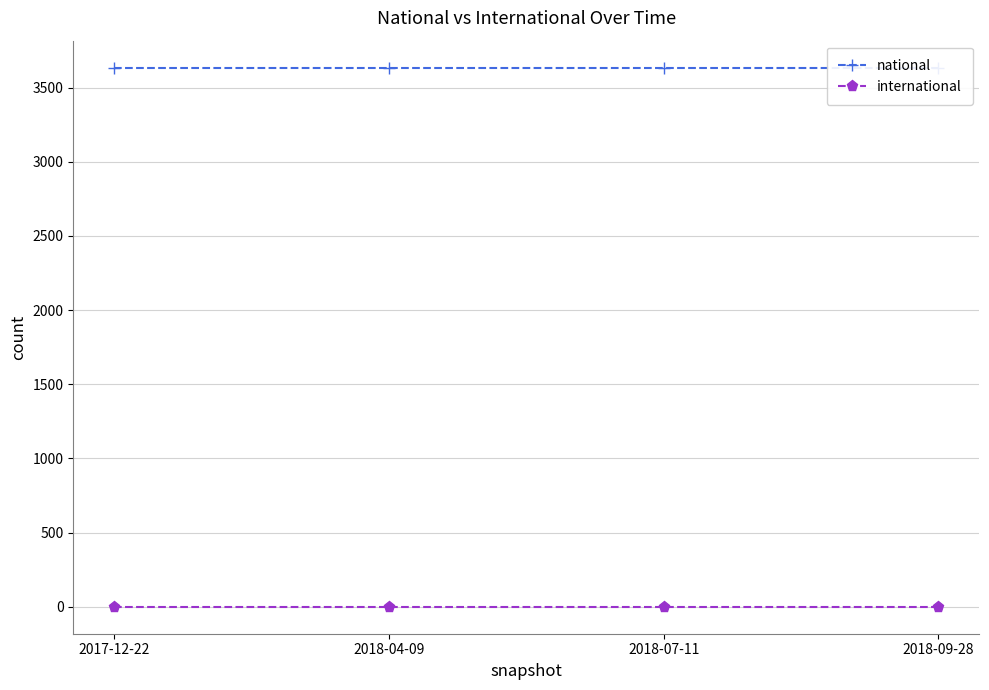

True or false: international and national intersect in this chart.

False